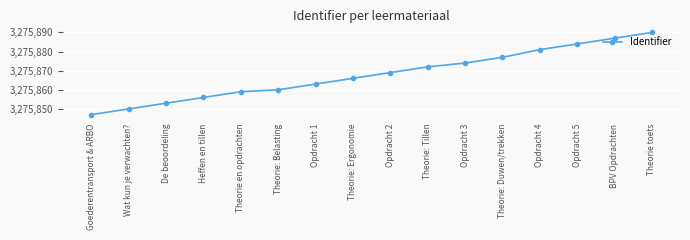

Is it true that the value at Opdracht 4 is 5893709?

False